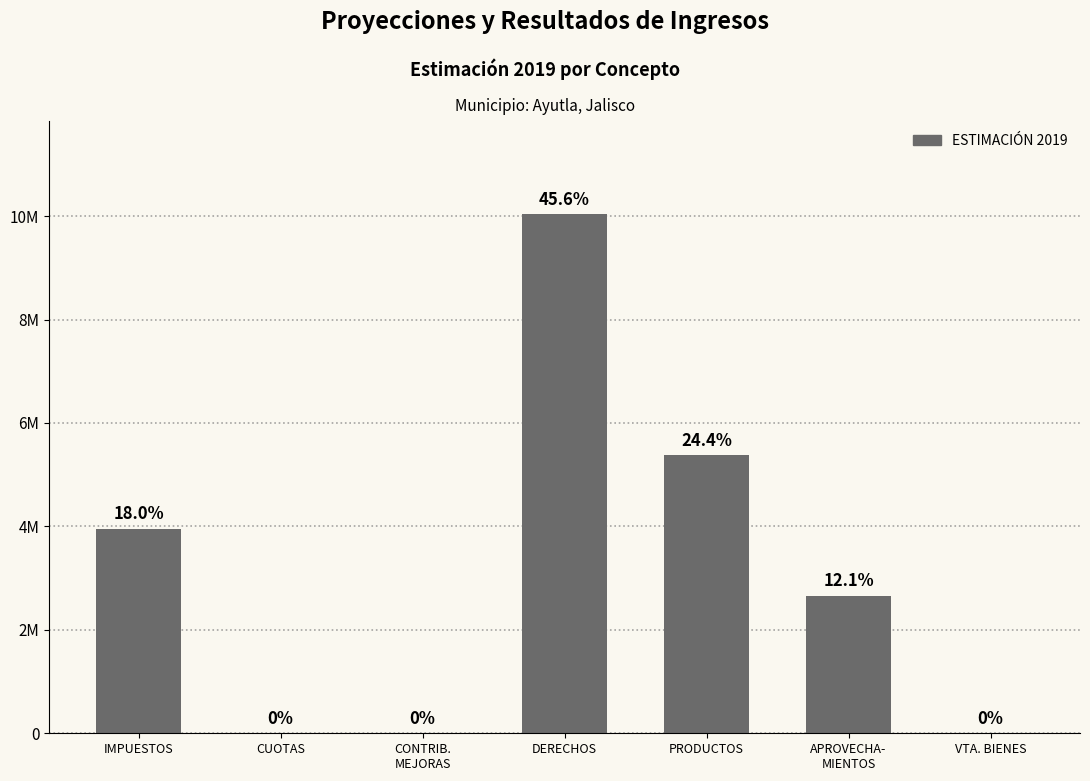

How many values are below 2660000?

3